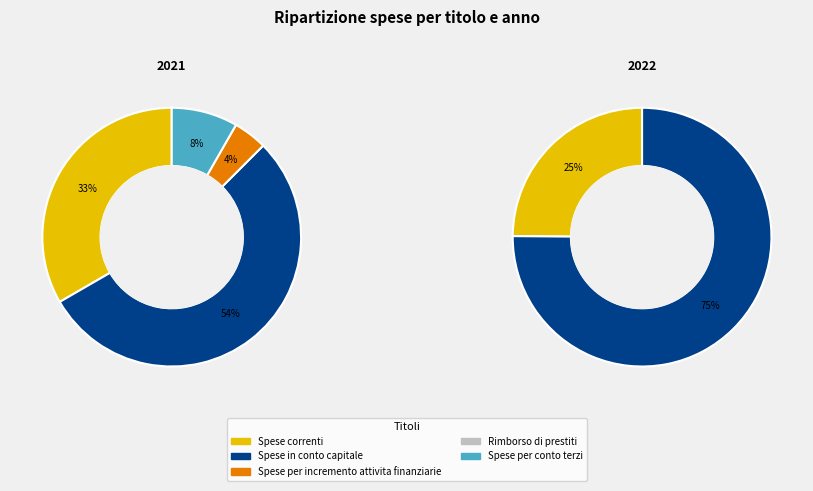

Which series has the widest spread of values?

Spese in conto capitale